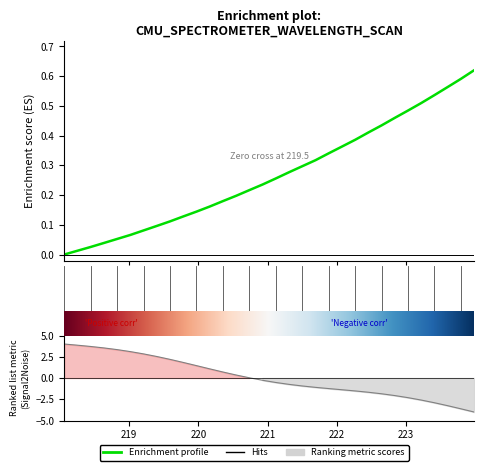

What is the sum of the values at 222.263 and 220.7354?

0.6